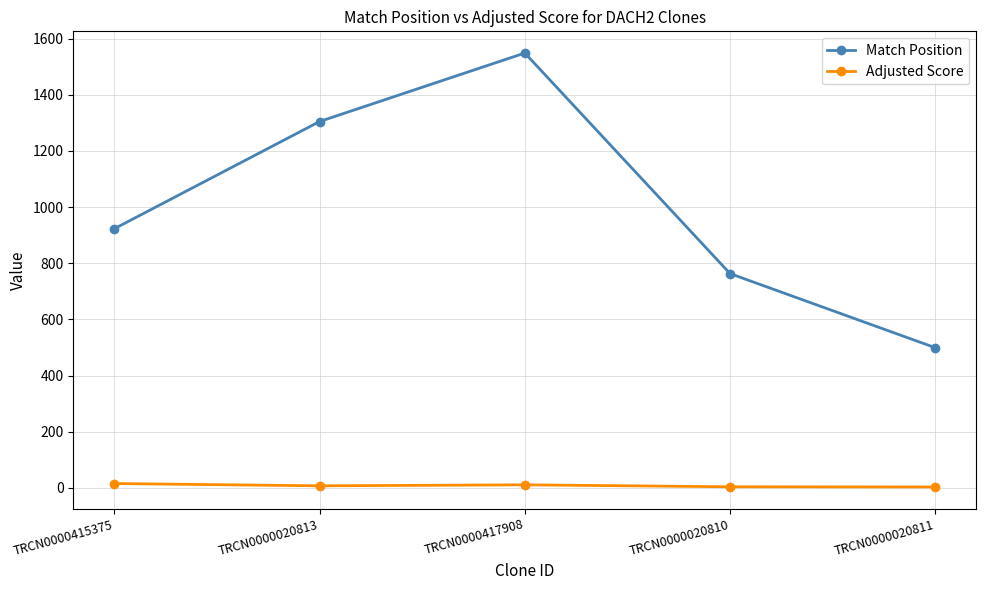

What is the sum of all Adjusted Score values?

38.9